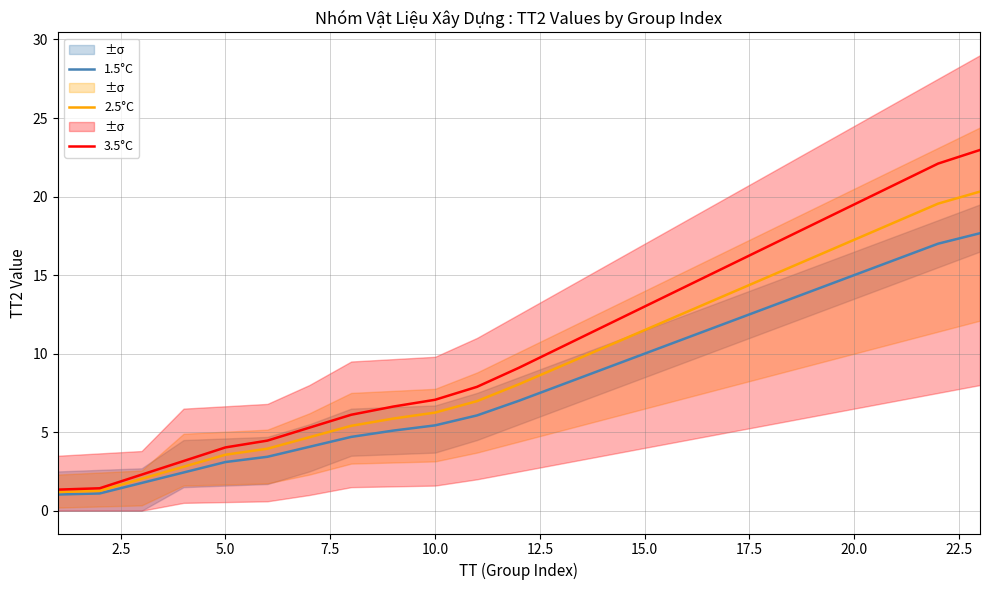

Does the chart display data point markers on the line(s)?

No